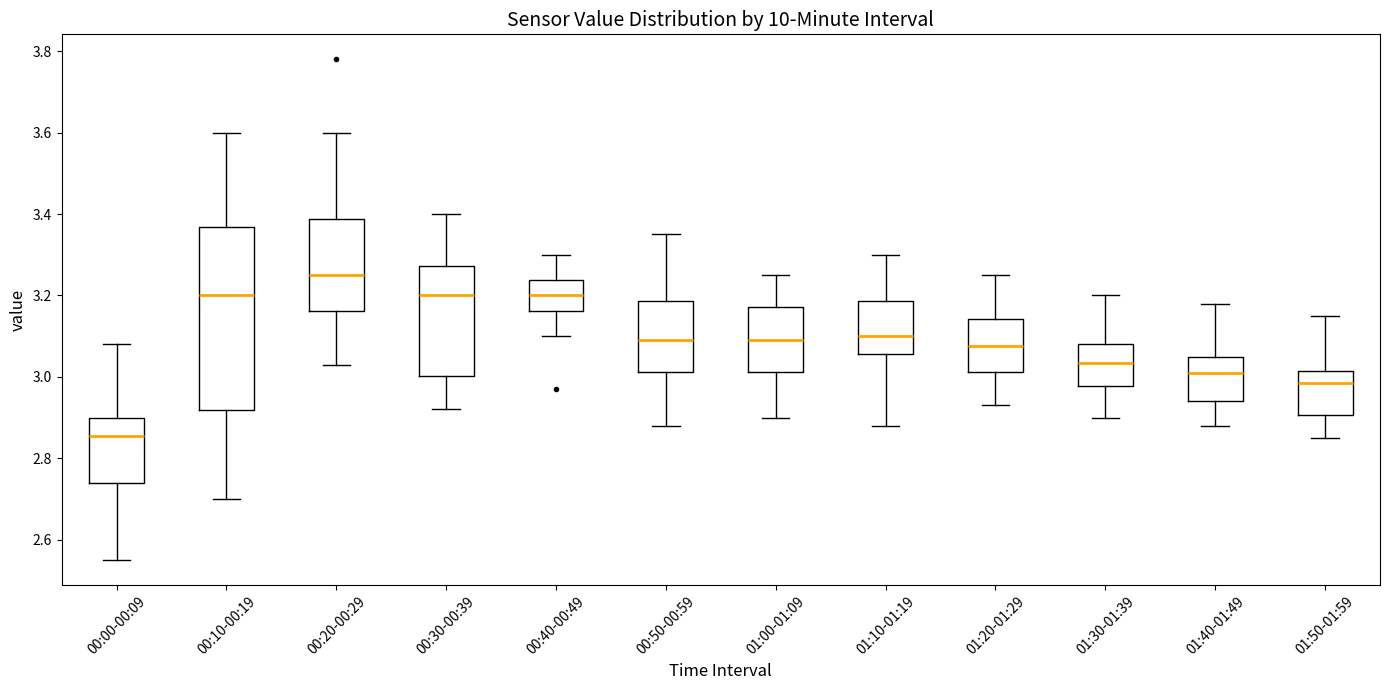

Reading left to right, read every box against the y-axis: the position of its median line, the range the box covers, and the ends of its whiskers. The values are not printed on the chart, so give them approximately, as read against the axis.

00:00-00:09: median 2.86, box 2.74 to 2.90, whiskers 2.56 to 3.08
00:10-00:19: median 3.20, box 2.92 to 3.36, whiskers 2.70 to 3.60
00:20-00:29: median 3.26, box 3.16 to 3.38, whiskers 3.04 to 3.60
00:30-00:39: median 3.20, box 3.00 to 3.28, whiskers 2.92 to 3.40
00:40-00:49: median 3.20, box 3.16 to 3.24, whiskers 3.10 to 3.30
00:50-00:59: median 3.10, box 3.02 to 3.18, whiskers 2.88 to 3.36
01:00-01:09: median 3.10, box 3.02 to 3.18, whiskers 2.90 to 3.26
01:10-01:19: median 3.10, box 3.06 to 3.18, whiskers 2.88 to 3.30
01:20-01:29: median 3.08, box 3.02 to 3.14, whiskers 2.94 to 3.26
01:30-01:39: median 3.04, box 2.98 to 3.08, whiskers 2.90 to 3.20
01:40-01:49: median 3.02, box 2.94 to 3.06, whiskers 2.88 to 3.18
01:50-01:59: median 2.98, box 2.90 to 3.02, whiskers 2.86 to 3.16